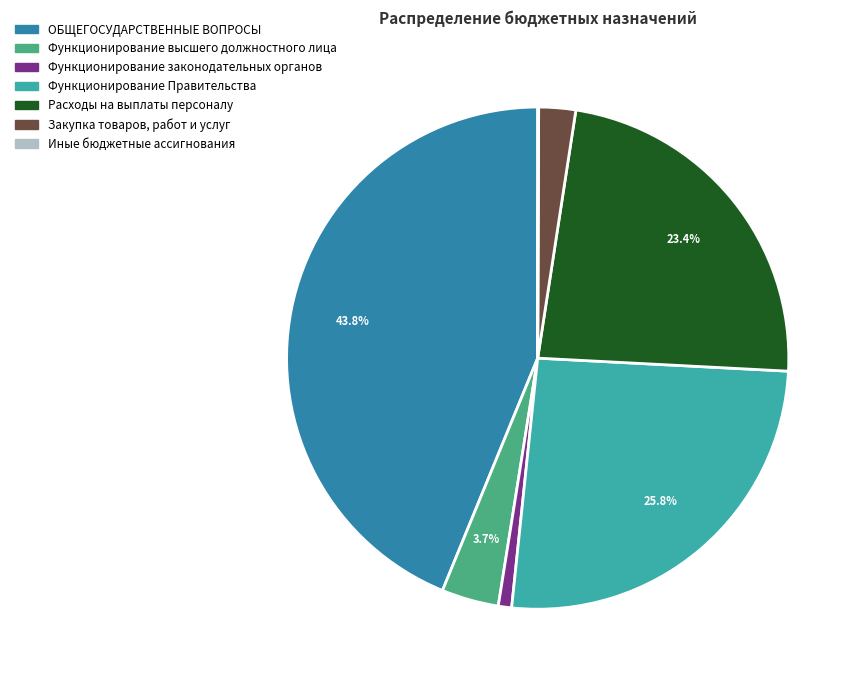

How much of the chart is everything except Расходы на выплаты персоналу?

76.6%